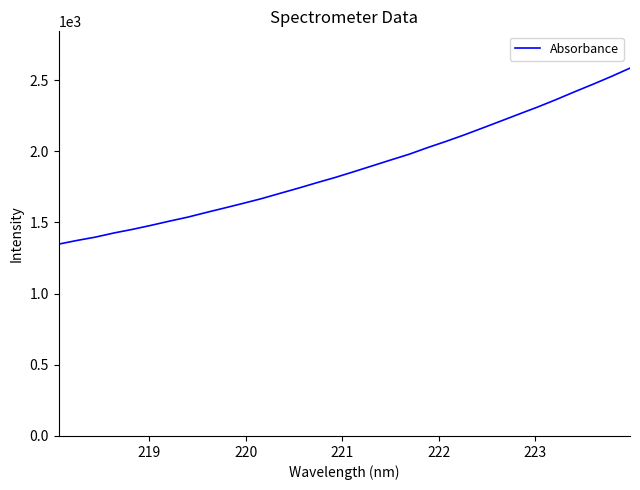

What is the difference between the maximum and minimum values?

1236.3